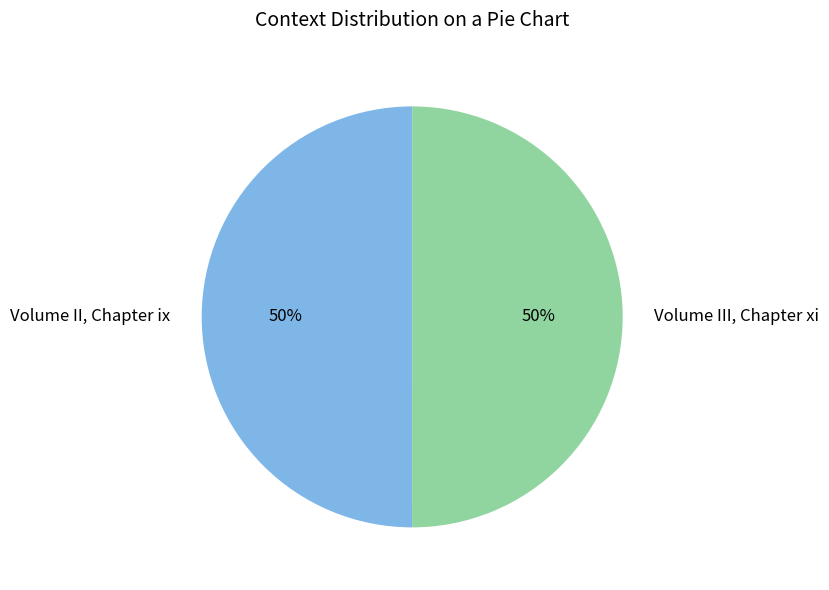

Is the sum of Volume III, Chapter xi and Volume II, Chapter ix greater than half?

Yes